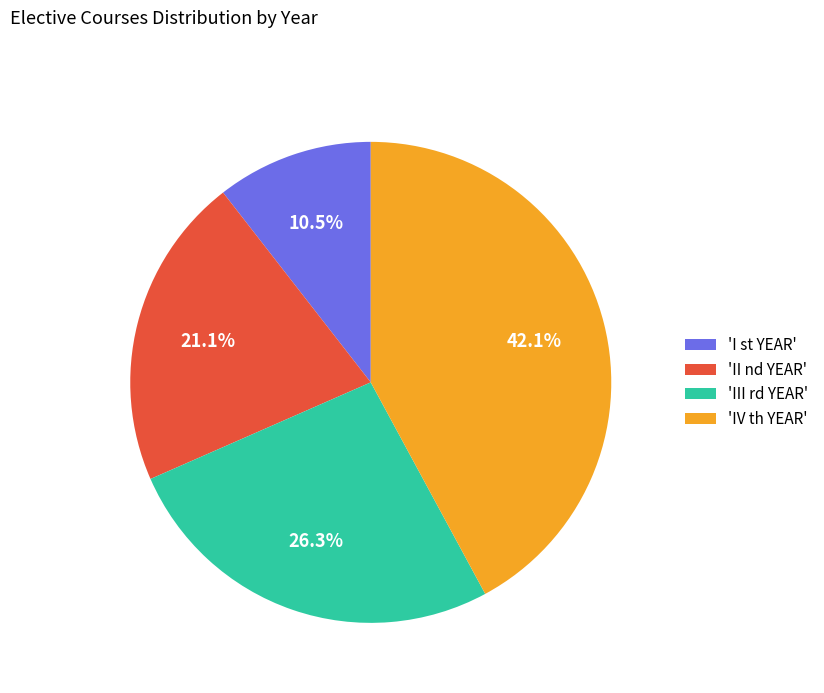

Count the number of slices in the pie.

4